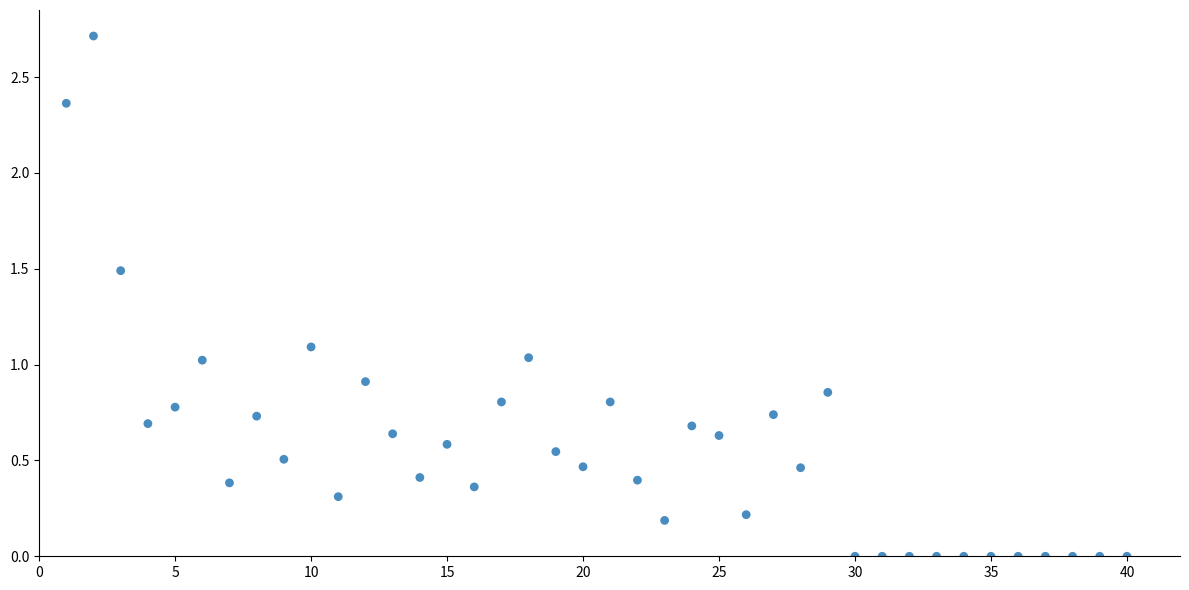

What is the range of X values (max minus min)?

39.0